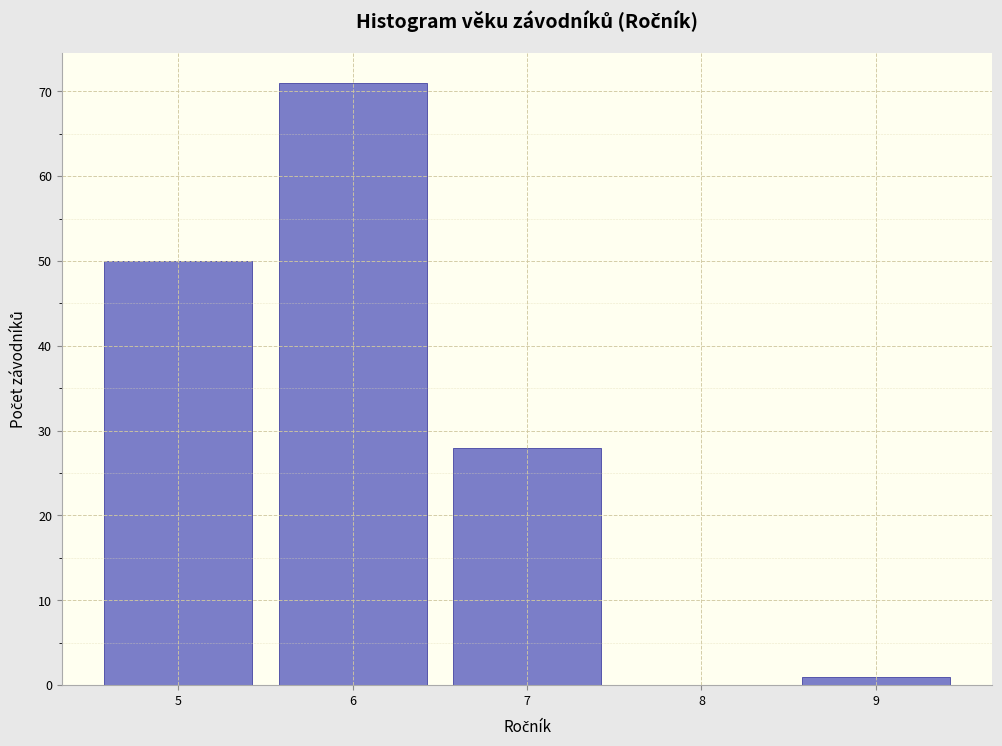

Over which range of the x-axis is the bar tallest?

5.5 to 6.5